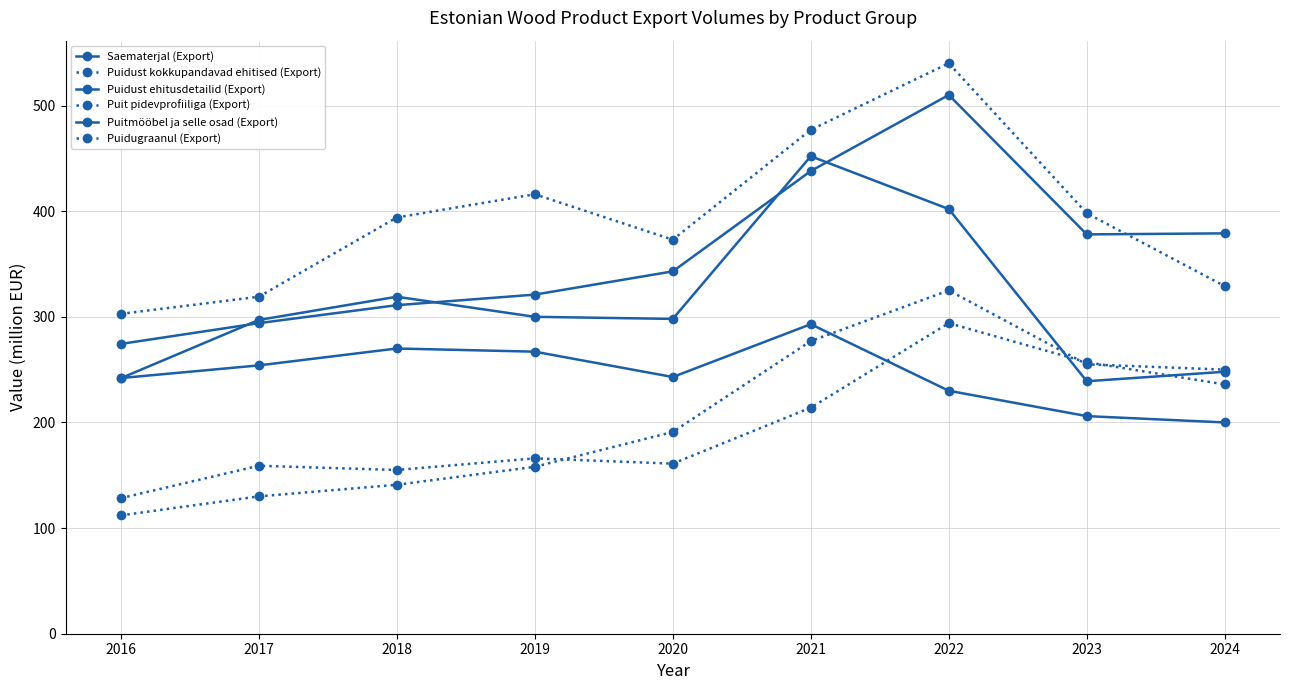

How many data points does each series have?

9